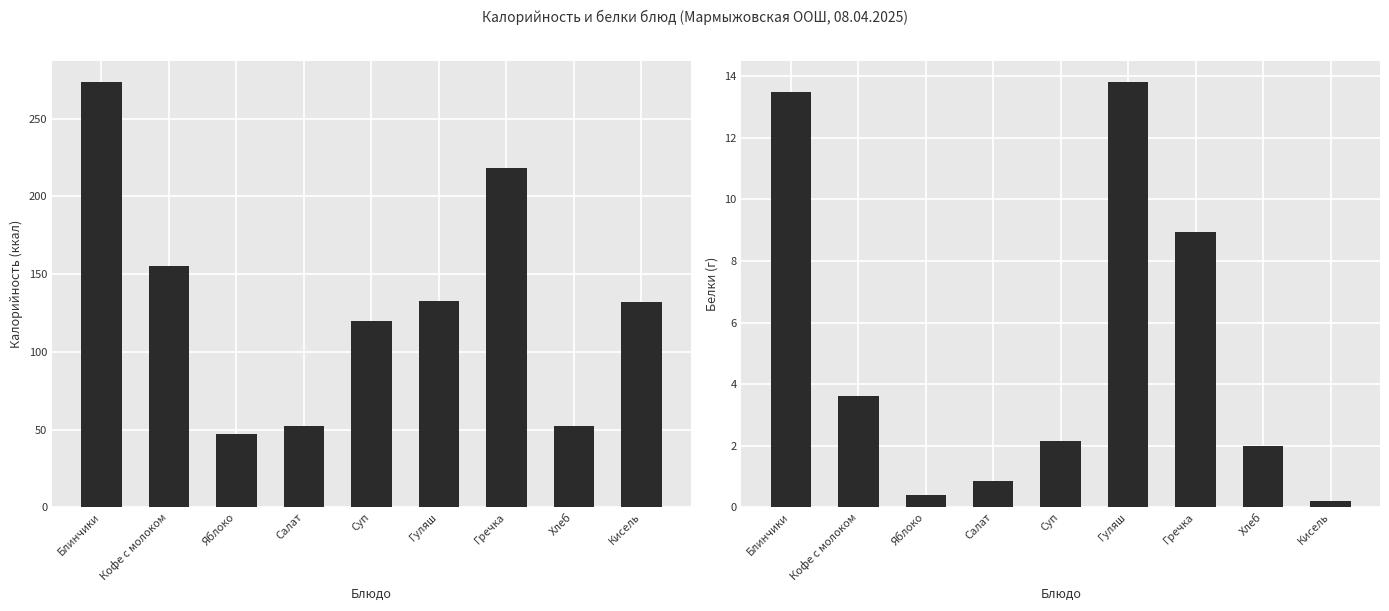

At Кофе с молоком, list the series in order from smallest to largest.

Белки, Калорийность